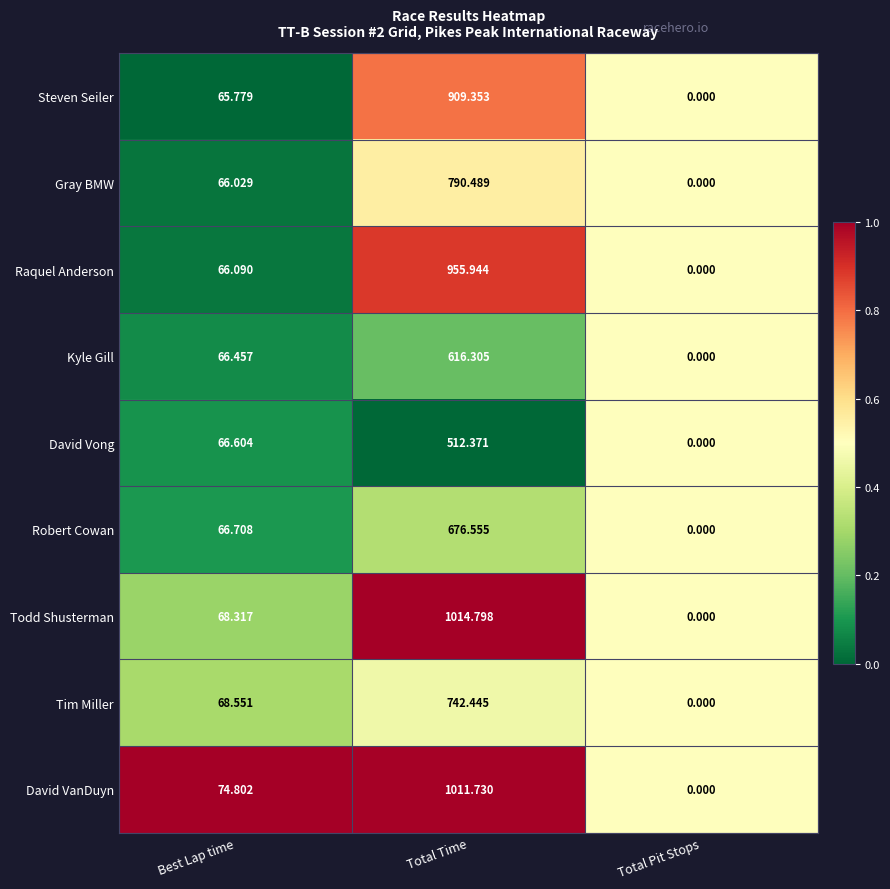

What is the spread (max minus min) of values at Best Lap time?

9.0